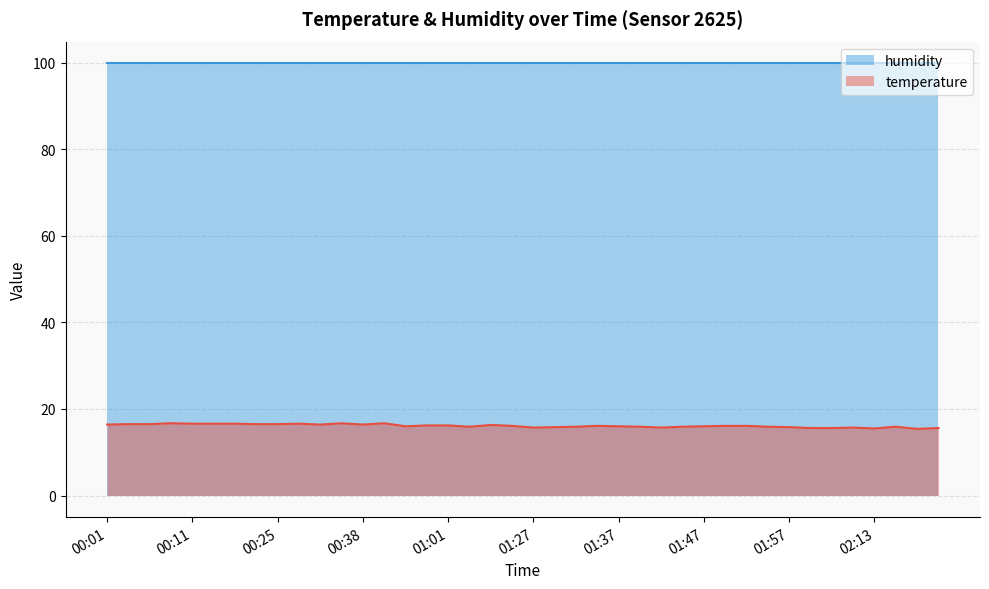

Rank the categories by value from lowest to highest.

02:21, 02:13, 02:00, 02:05, 02:24, 01:27, 01:42, 02:08, 01:29, 01:57, 01:04, 01:32, 01:40, 01:44, 01:54, 02:19, 00:53, 01:37, 01:47, 01:09, 01:35, 01:49, 01:52, 00:56, 01:01, 01:06, 00:01, 00:32, 00:38, 00:04, 00:06, 00:22, 00:25, 00:11, 00:17, 00:20, 00:27, 00:09, 00:35, 00:40